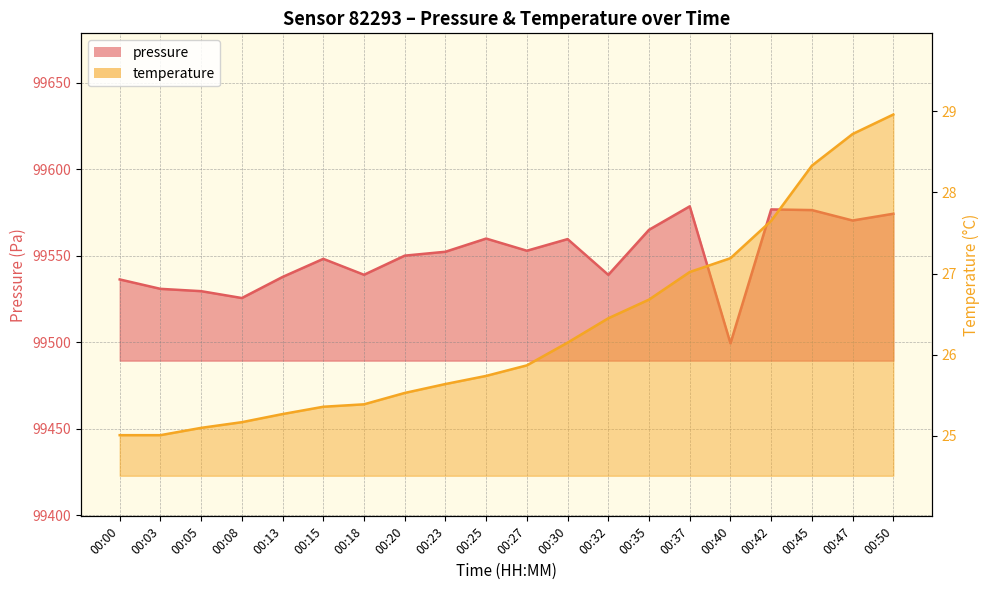

Reading left to right, what are all the values shown in this chart?

pressure: 99536.2	99530.8	99529.4	99525.4	99537.6	99548.1	99538.9	99549.9	99552.2	99559.8	99552.8	99559.5	99538.8	99564.9	99578.4	99499.2	99576.7	99576.3	99570.2	99574.2
temperature: 25.0	25.0	25.1	25.2	25.3	25.4	25.4	25.5	25.6	25.7	25.9	26.1	26.4	26.7	27.0	27.2	27.6	28.3	28.7	29.0